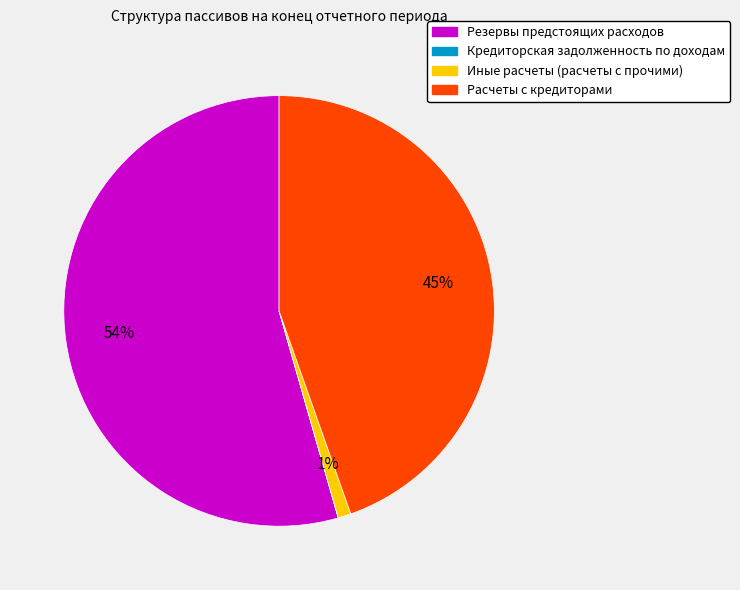

Is the sum of Резервы предстоящих расходов and Расчеты с кредиторами greater than half?

Yes